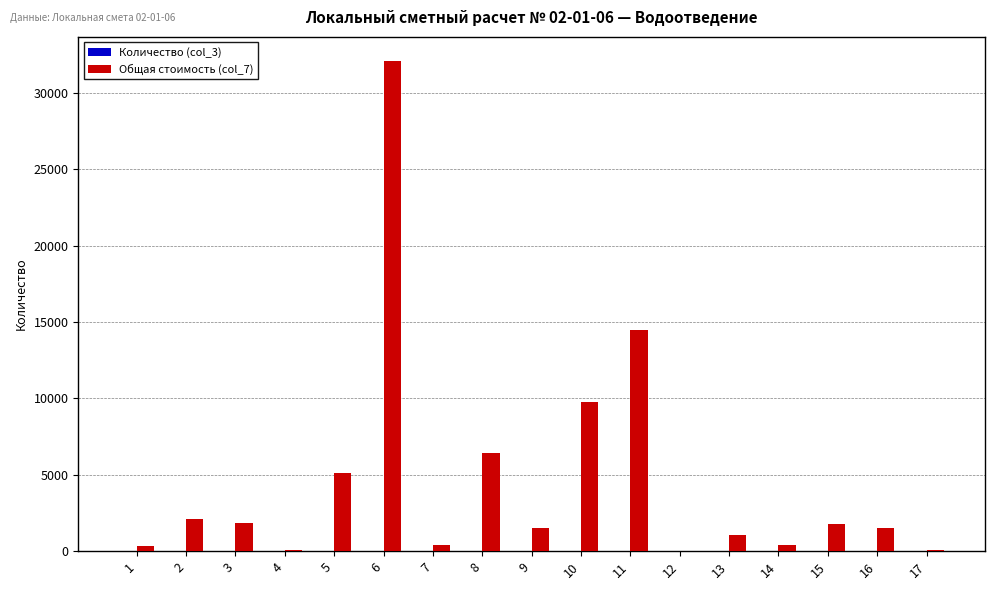

Which series has the largest total across all categories?

Общая стоимость (col_7)